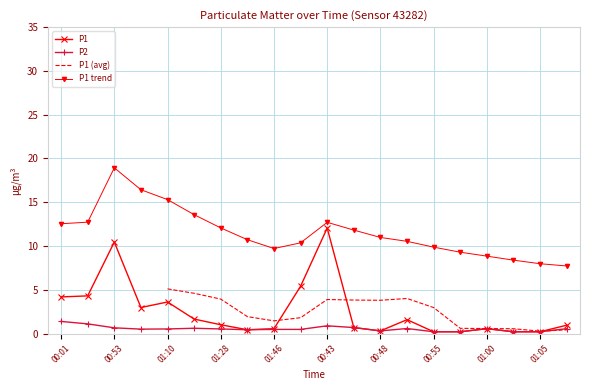

Is the value of P1 trend at 01:28 greater than the value of P1 at 01:46?

Yes